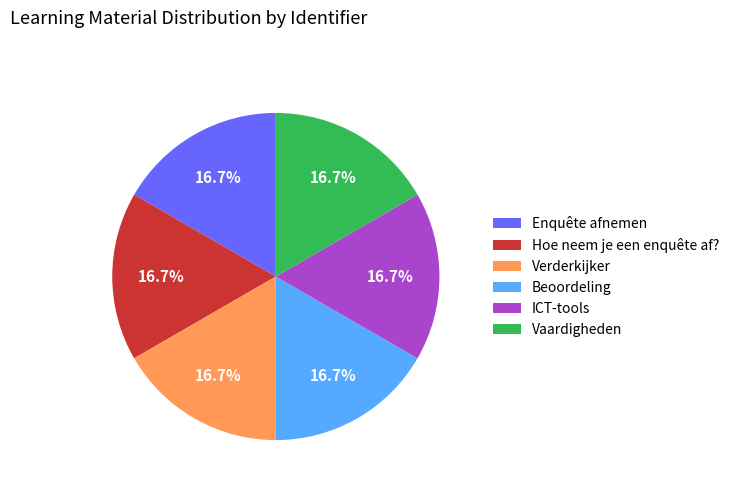

What percentage is the ICT-tools slice, to the nearest percent?

17%